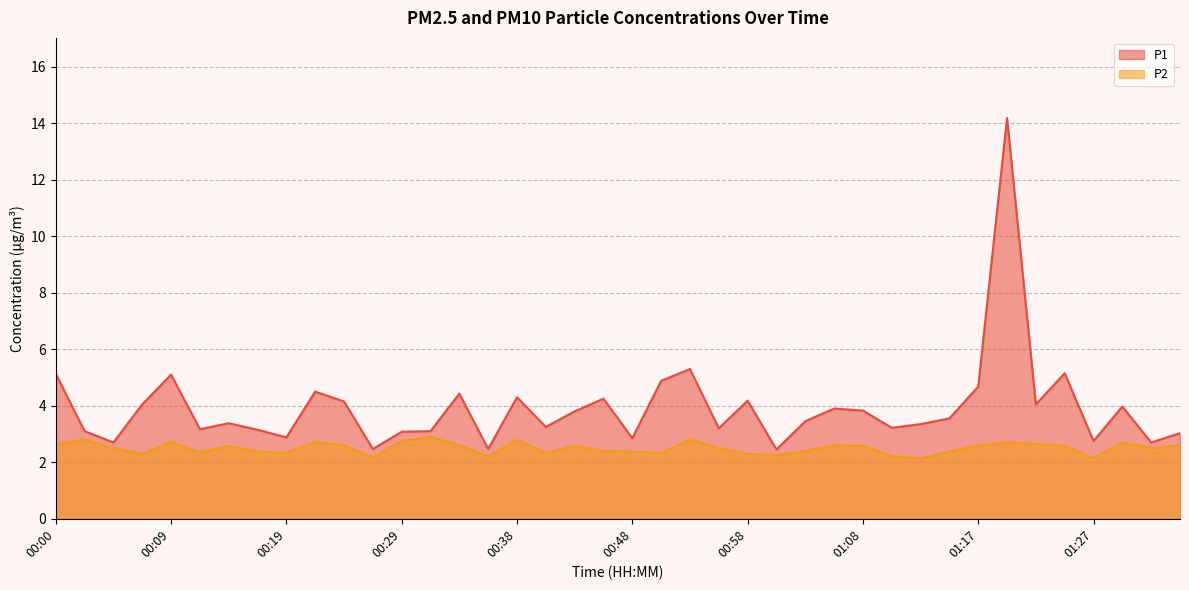

Which category has the lowest value in the P1 series?

01:00